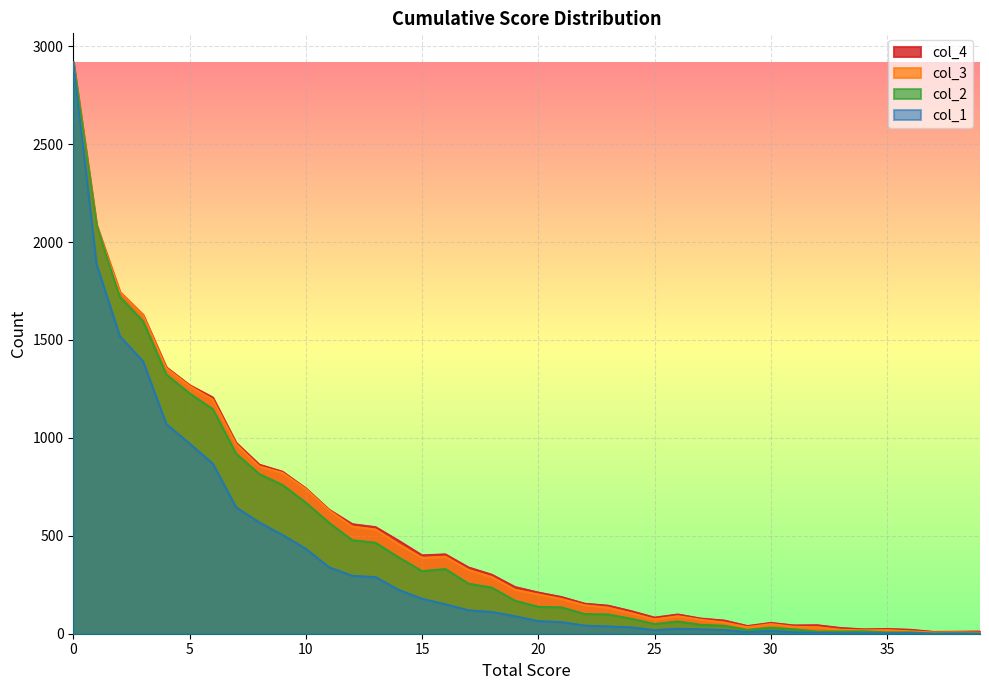

List the labels in order of col_3 value, largest first.

0, 1, 2, 3, 4, 5, 6, 7, 8, 9, 10, 11, 12, 13, 14, 16, 15, 17, 18, 19, 20, 21, 22, 23, 24, 26, 25, 27, 28, 30, 31, 29, 32, 33, 35, 34, 36, 38, 37, 39